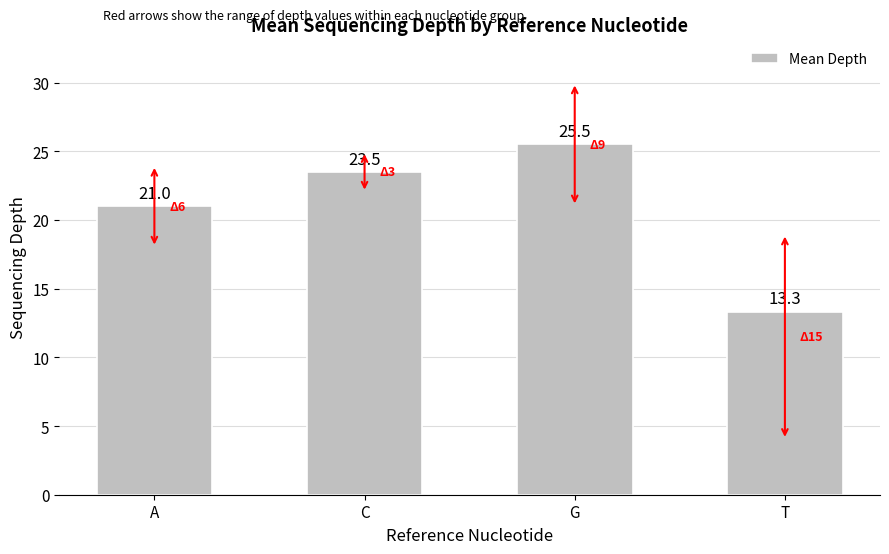

What is the sum of all values?

83.3